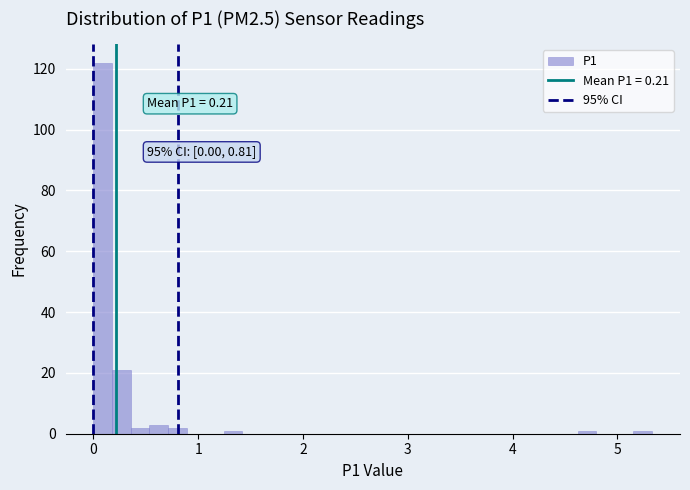

Around what value on the x-axis is the tallest bar? Give the approximate position of its centre, as read against the axis.

0.1